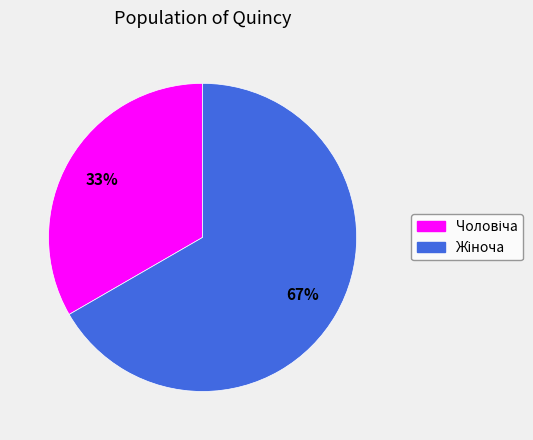

Does any single category account for the majority?

Yes